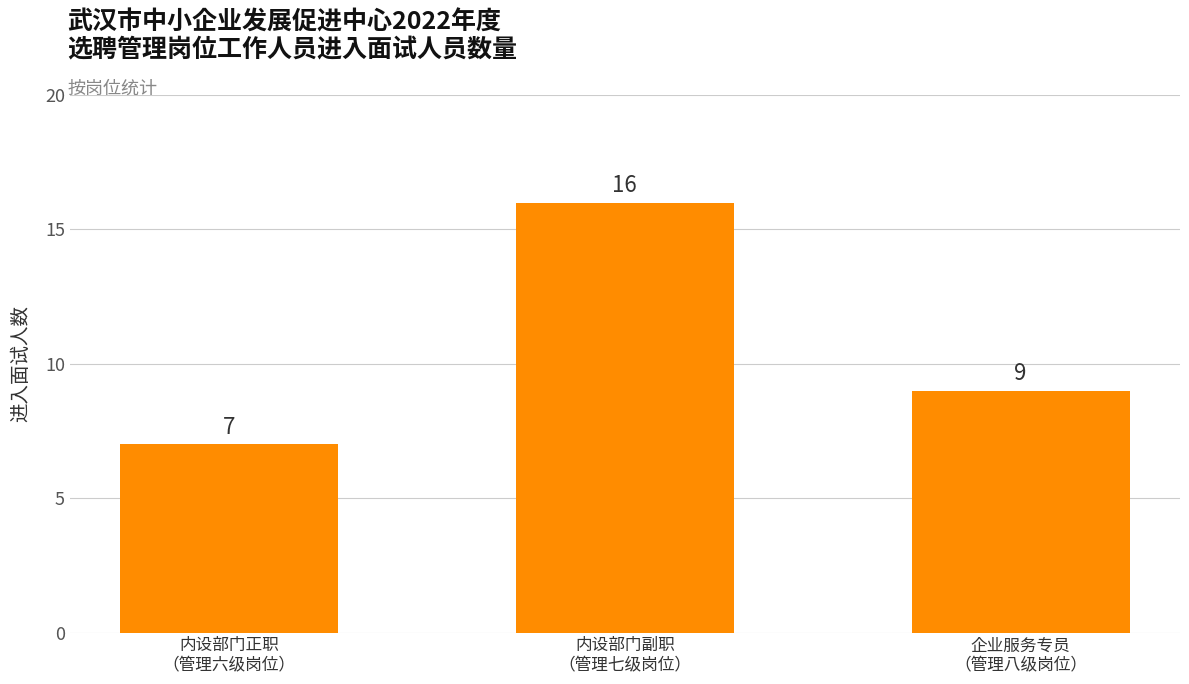

Reading right to left, transcribe all the data shown in this chart.

9	16	7